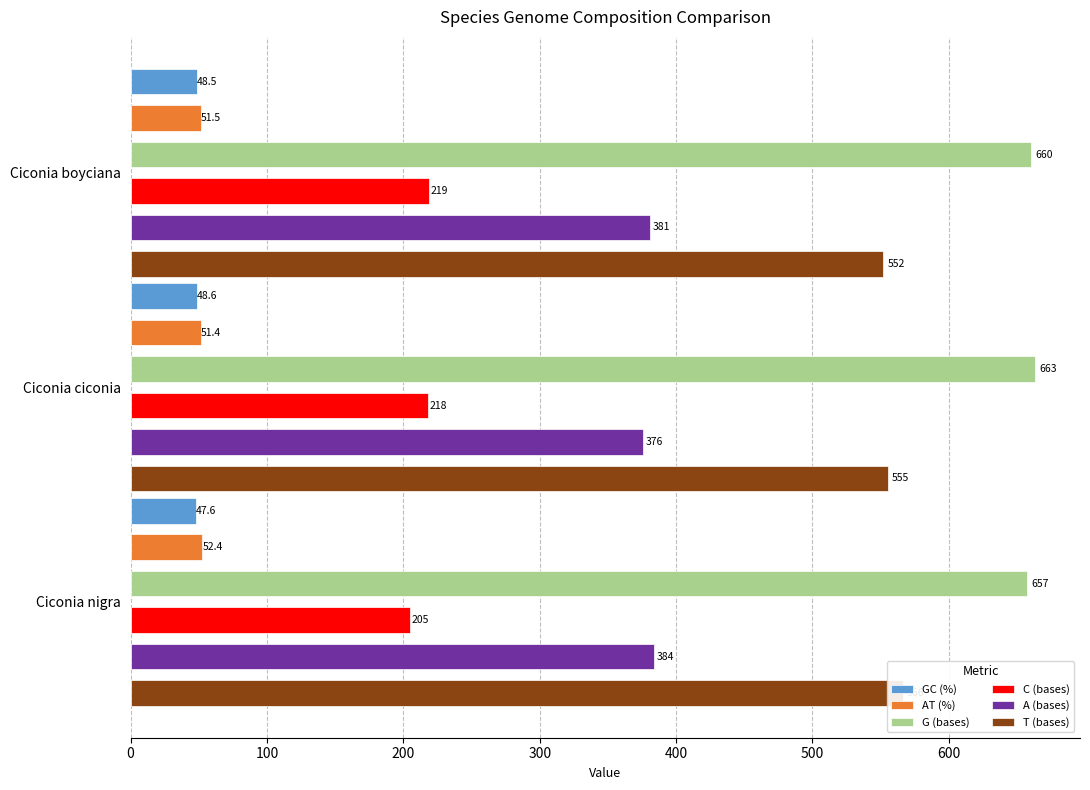

The value of C (bases) at Ciconia boyciana is 144.3. True or false?

False